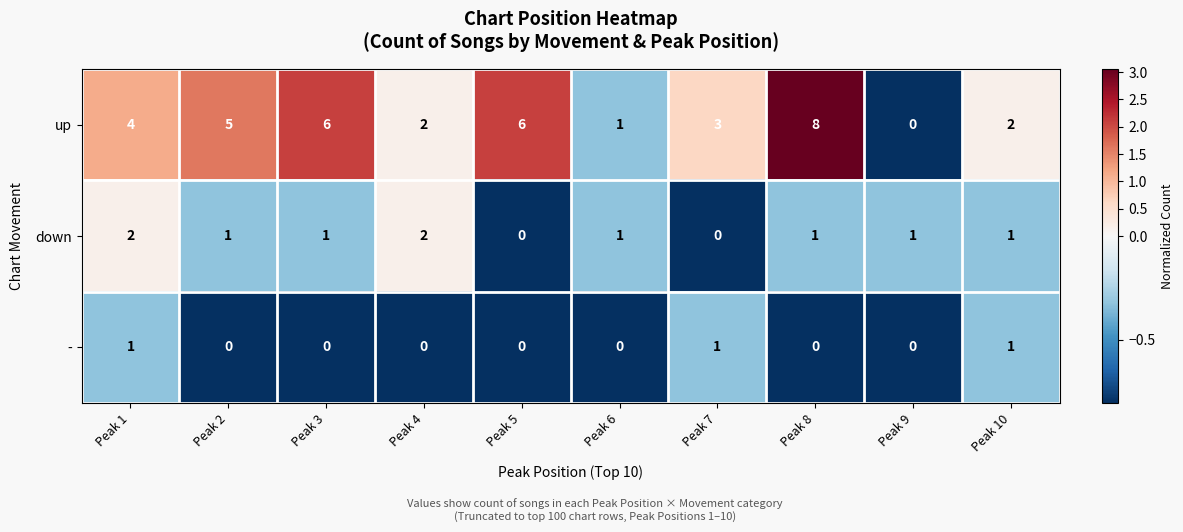

What is the sum of the up values at Peak 7 and Peak 6?

4